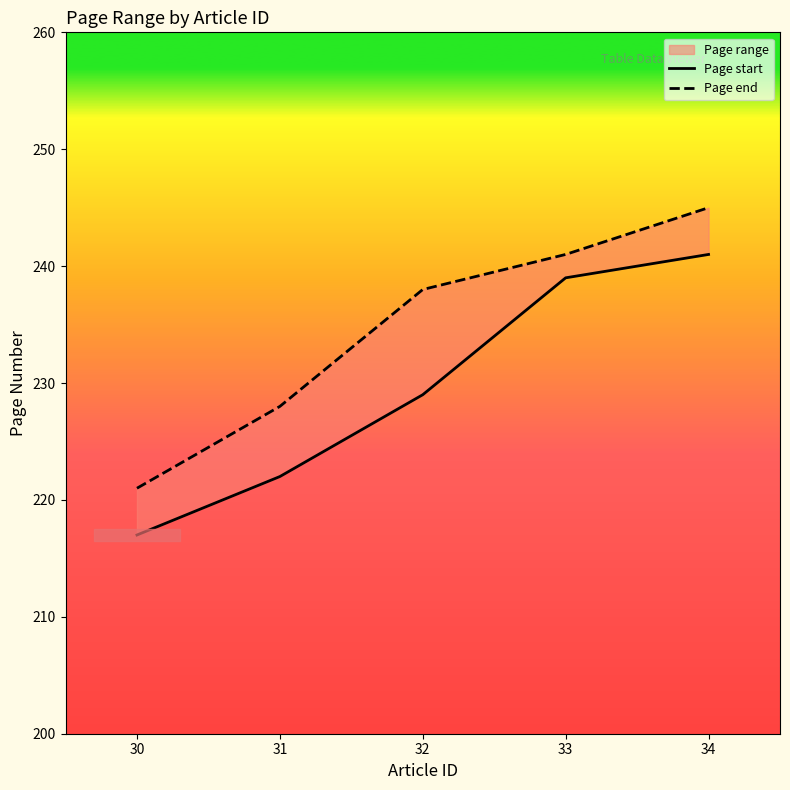

Reading right to left, transcribe all the data shown in this chart.

Page start: 34=241	33=239	32=229	31=222	30=217
Page end: 34=245	33=241	32=238	31=228	30=221